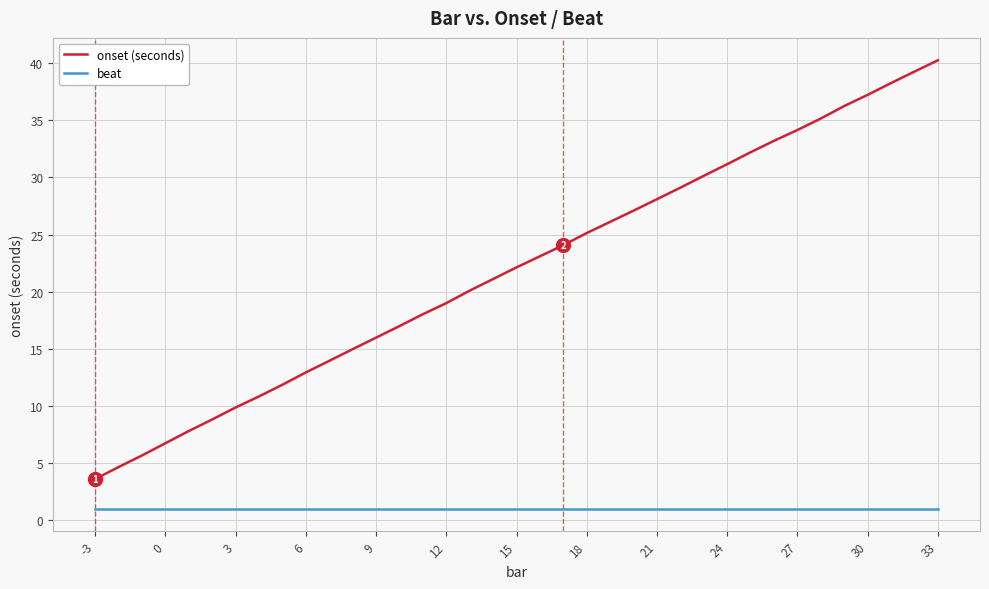

How many lines are shown in the chart?

2